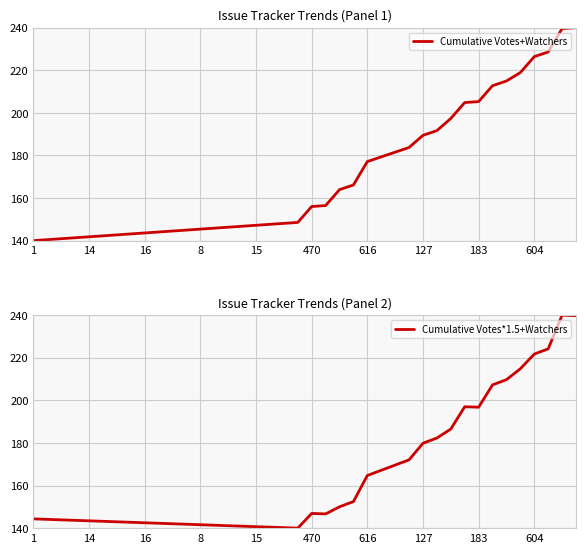

Which series has the largest range (max minus min)?

Cumulative Votes+Watchers